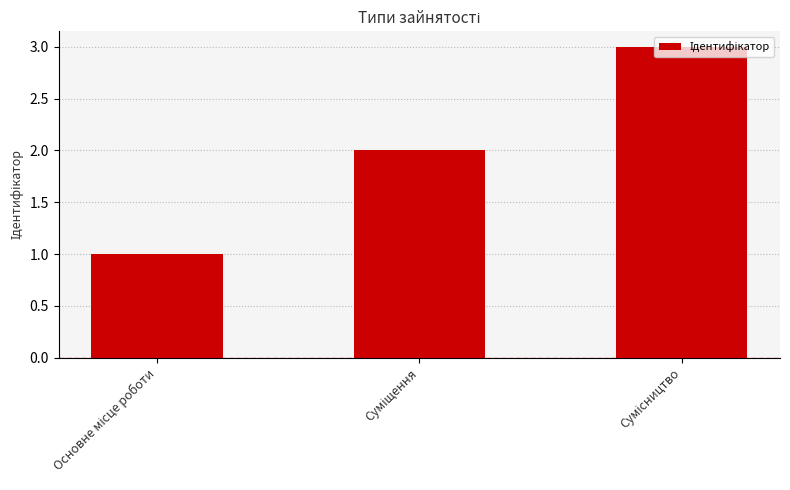

What is the maximum value shown in the chart?

3